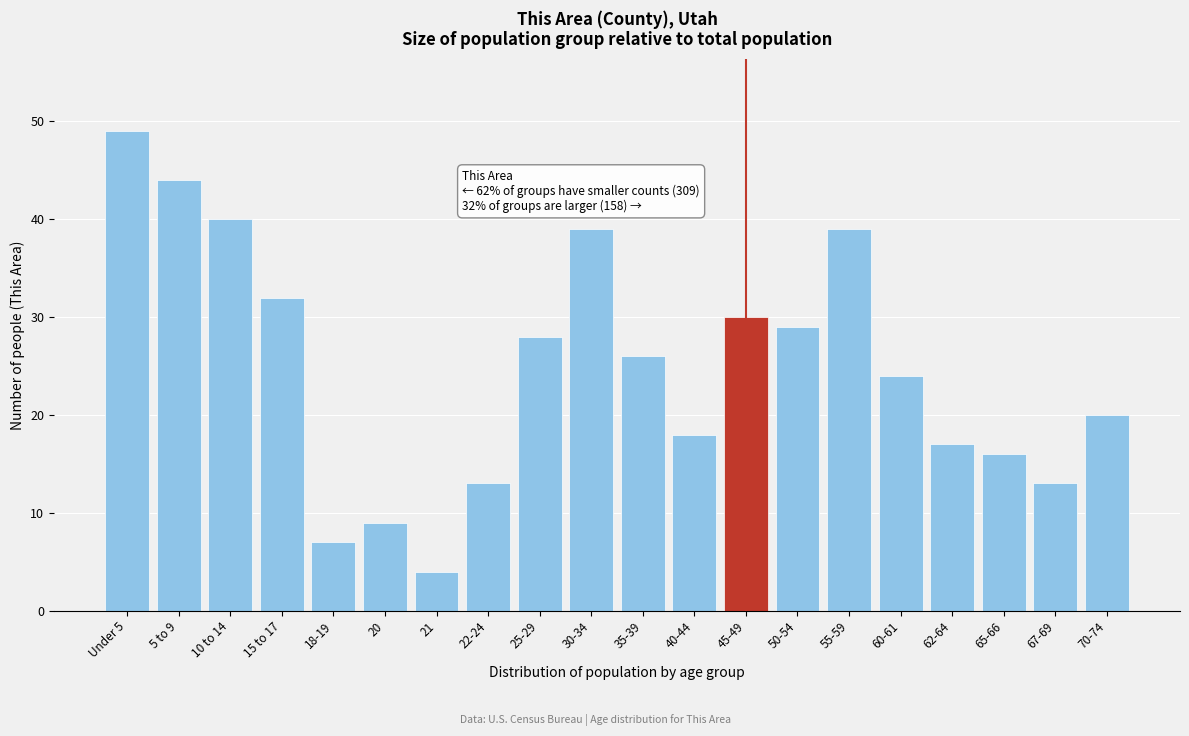

Reading left to right, transcribe all the data shown in this chart.

49	44	40	32	7	9	4	13	28	39	26	18	30	29	39	24	17	16	13	20